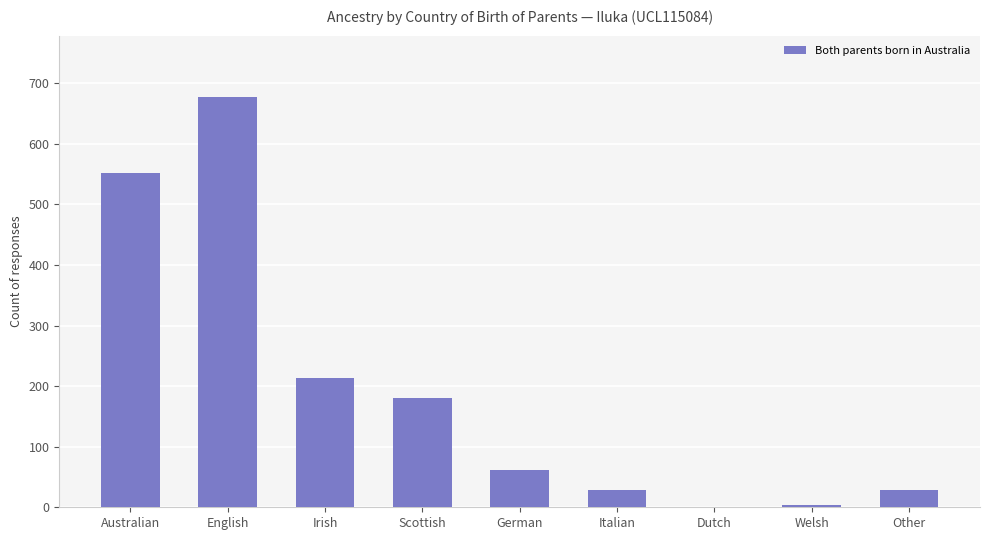

True or false: the data shows 23 at German.

False